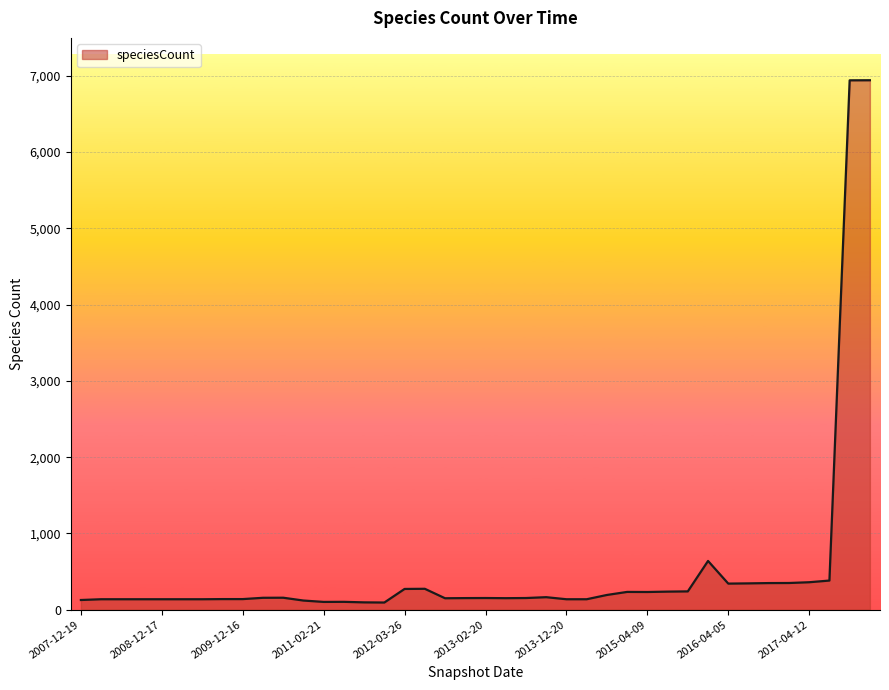

What is the maximum value shown in the chart?

6942